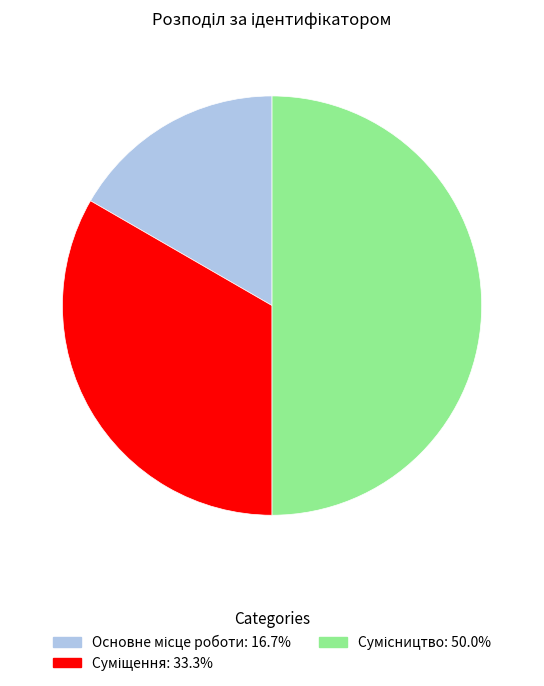

How many segments does this pie chart have?

3